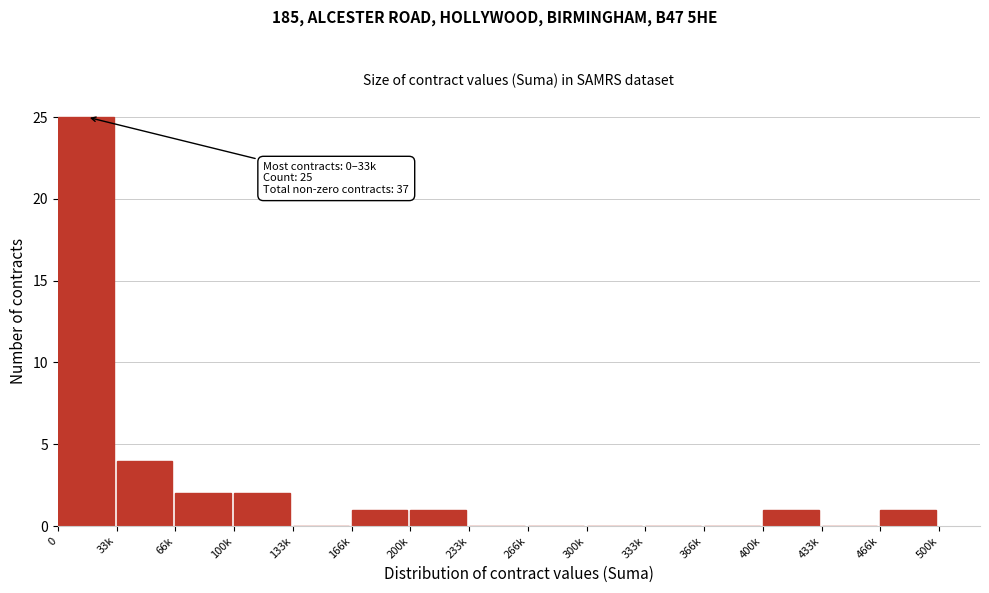

Reading right to left, extract all data points from this chart.

466k=1	433k=0	400k=1	366k=0	333k=0	300k=0	266k=0	233k=0	200k=1	166k=1	133k=0	100k=2	66k=2	33k=4	0=25